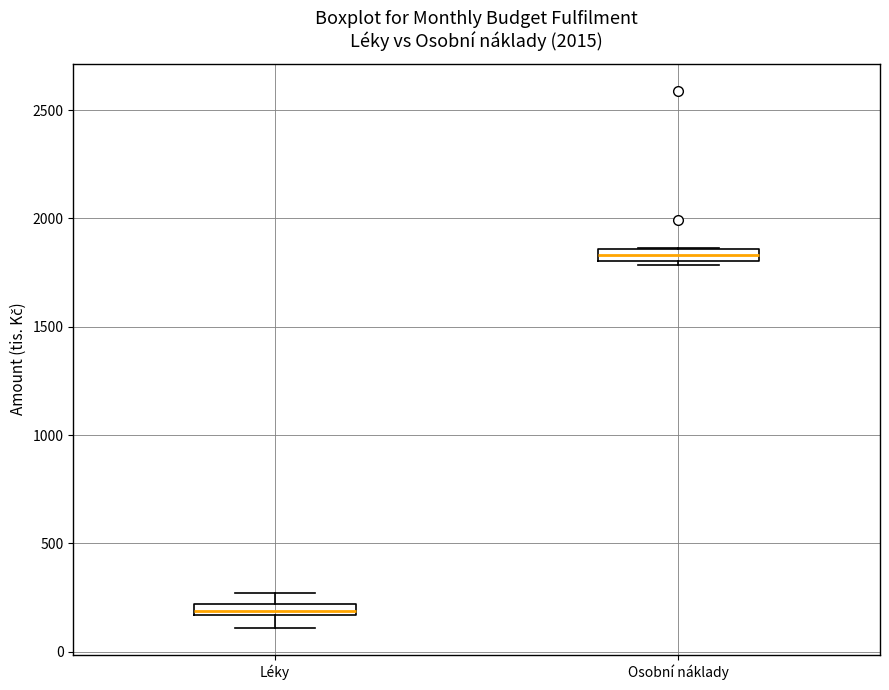

Which box has the lowest median line?

Léky